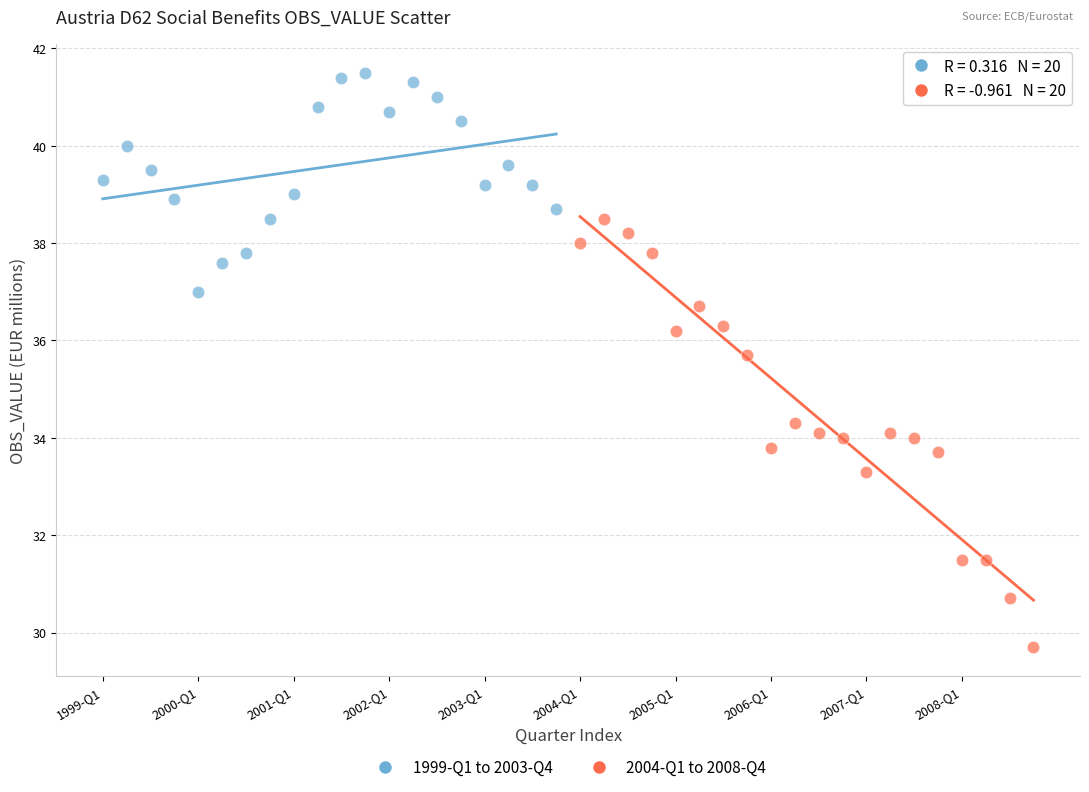

Which series contains the highest Y value?

1999-Q1 to 2003-Q4